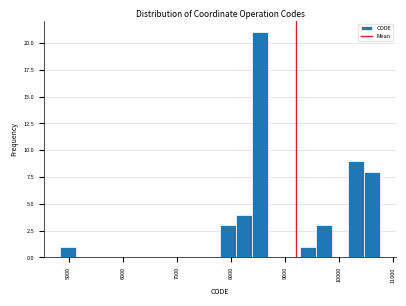

Around what value on the x-axis is the tallest bar? Give the approximate position of its centre, as read against the axis.

8500